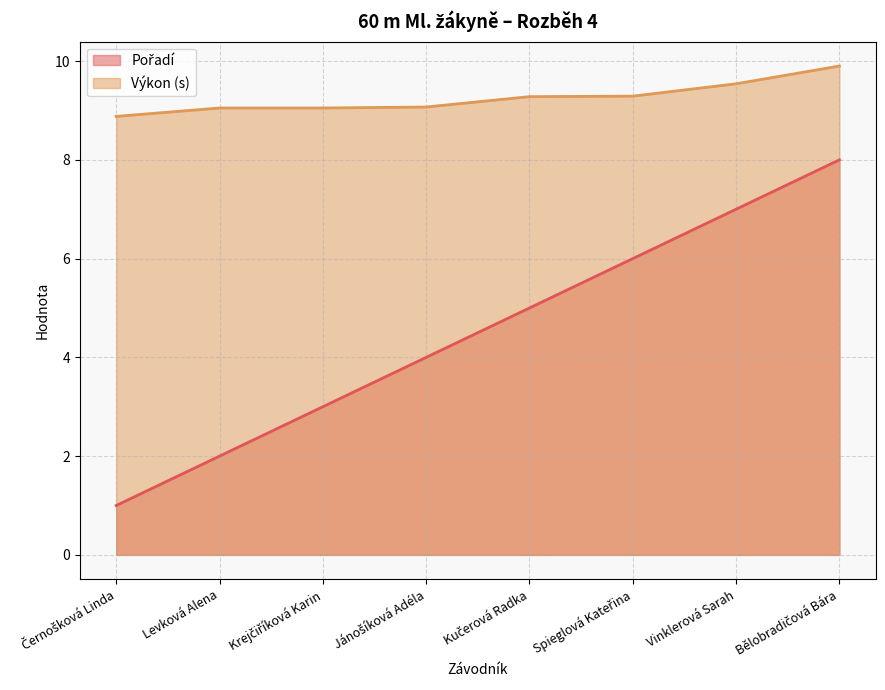

List the series in order of their peak value, highest first.

Výkon (s), Pořadí